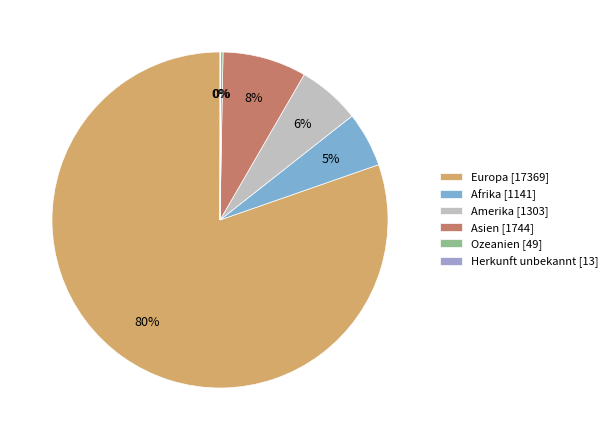

Which slice represents more than half of the pie?

Europa